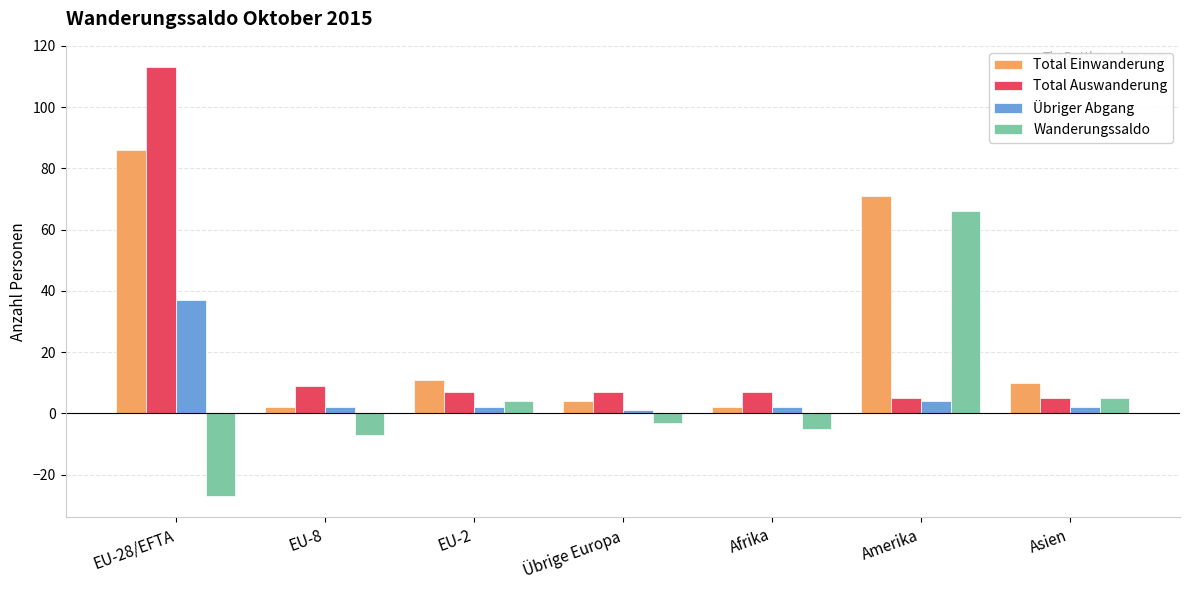

What is the total value across all series at Amerika?

146